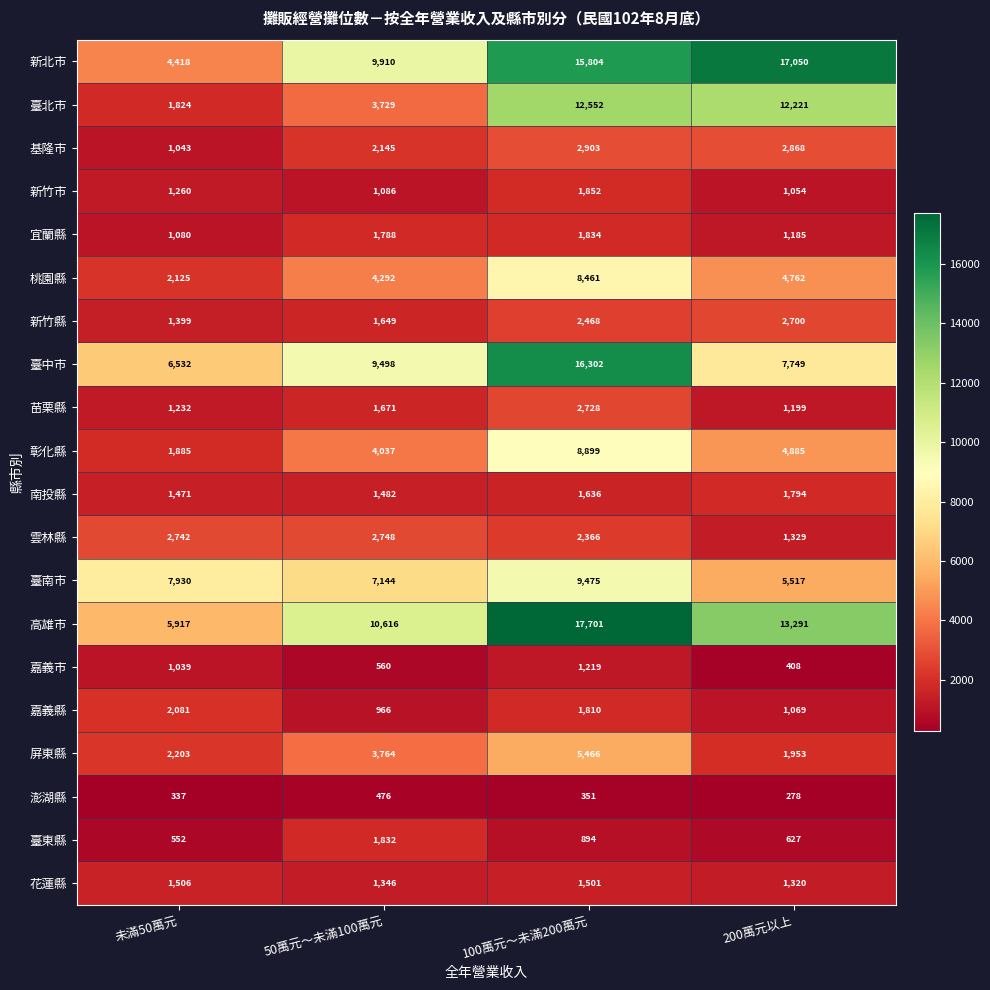

At 未滿50萬元, list the series in order from largest to smallest.

臺南市, 臺中市, 高雄市, 新北市, 雲林縣, 屏東縣, 桃園縣, 嘉義縣, 彰化縣, 臺北市, 花蓮縣, 南投縣, 新竹縣, 新竹市, 苗栗縣, 宜蘭縣, 基隆市, 嘉義市, 臺東縣, 澎湖縣